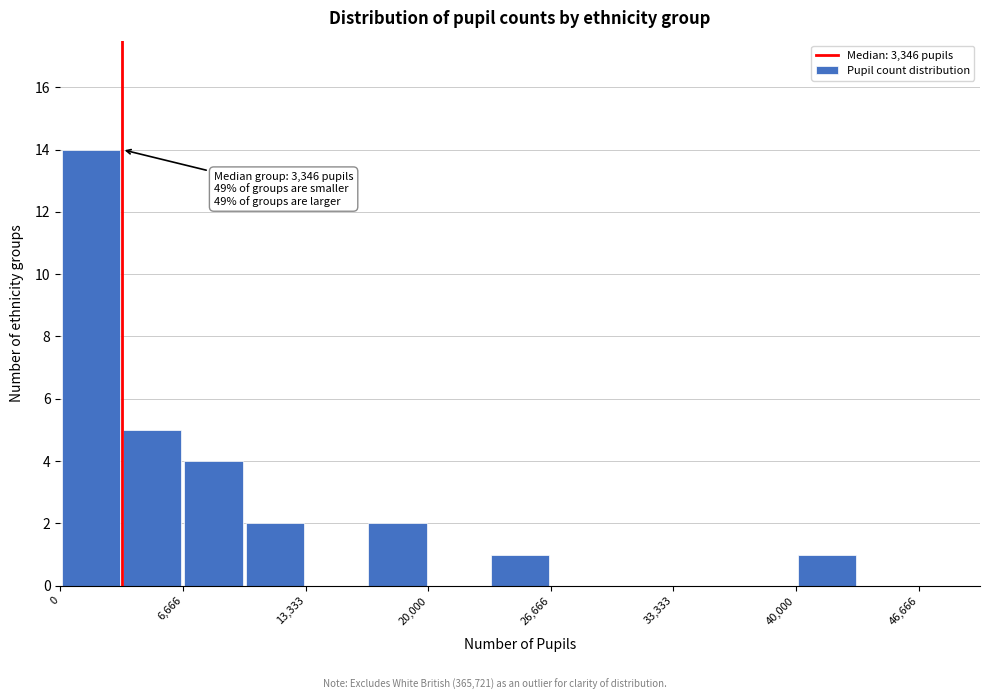

Around what value on the x-axis is the tallest bar? Give the approximate position of its centre, as read against the axis.

2000